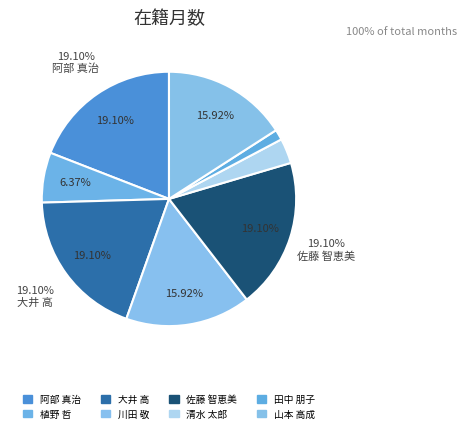

Is there any slice that represents more than half of the pie?

No